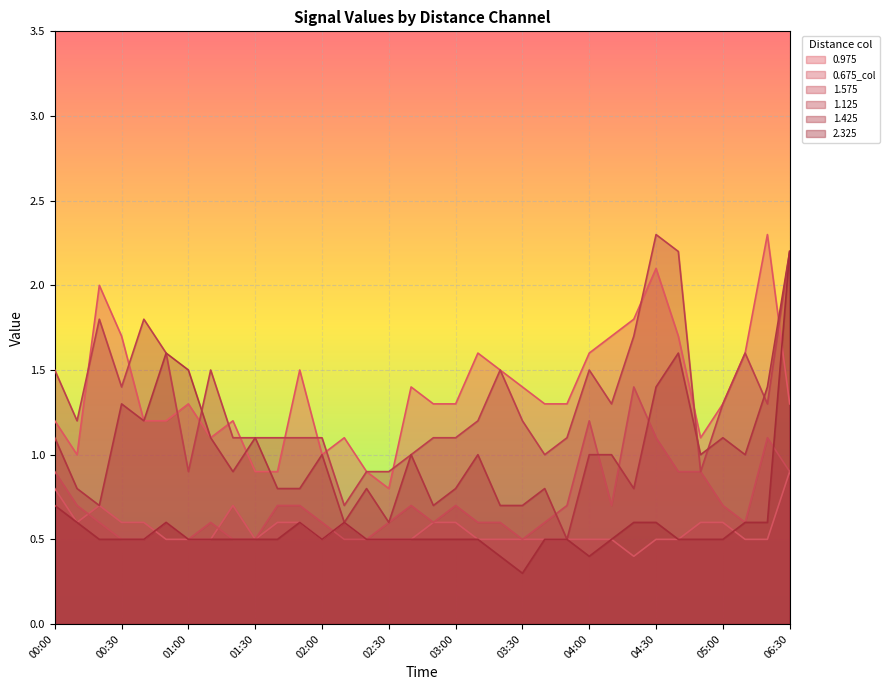

Does the chart display data point markers on the line(s)?

No